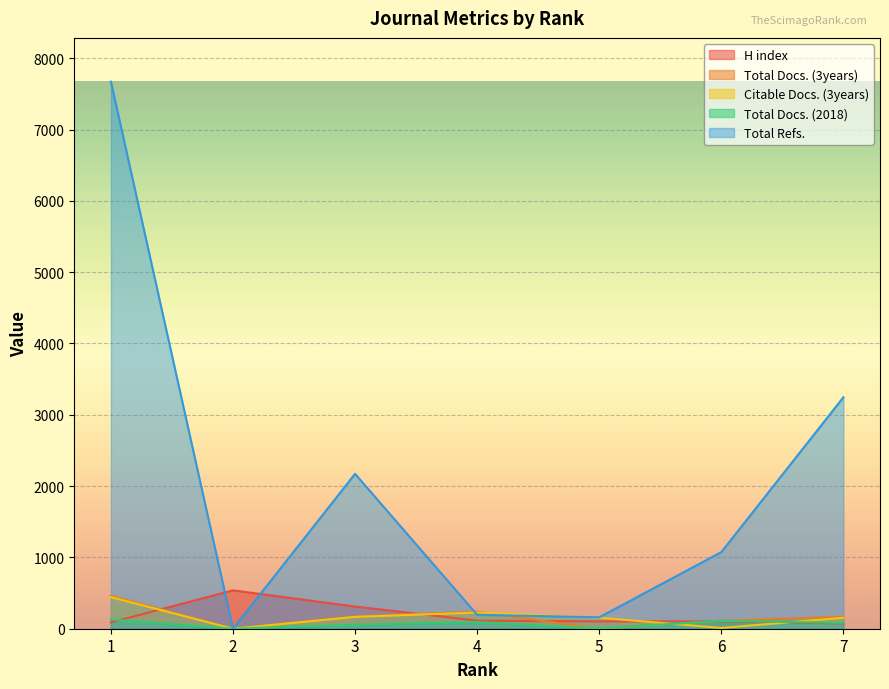

The value of Citable Docs. (3years) at 2 is -303. True or false?

False